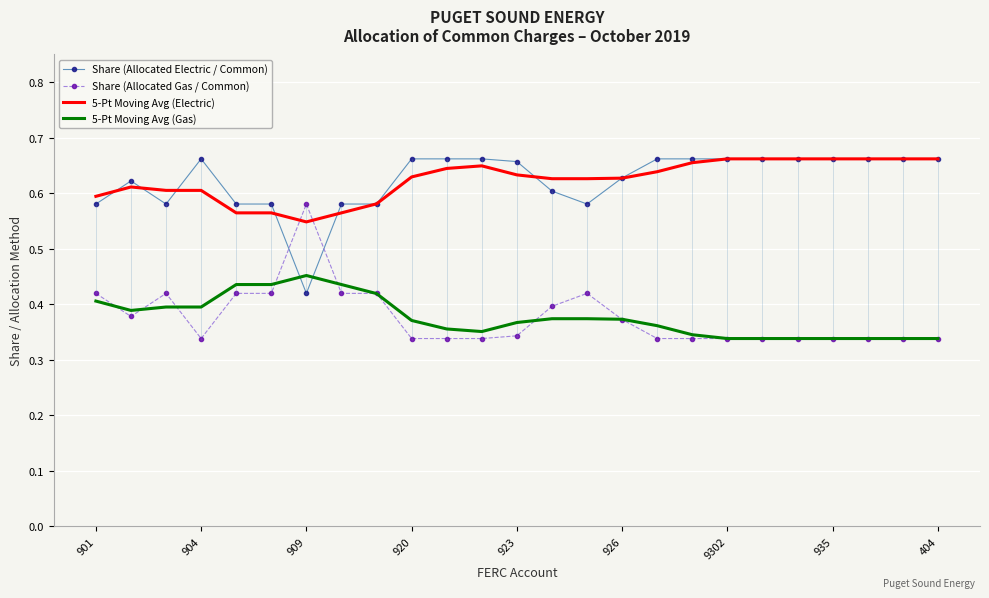

Which category has the lowest value in the Share (Allocated Electric / Common) series?

909